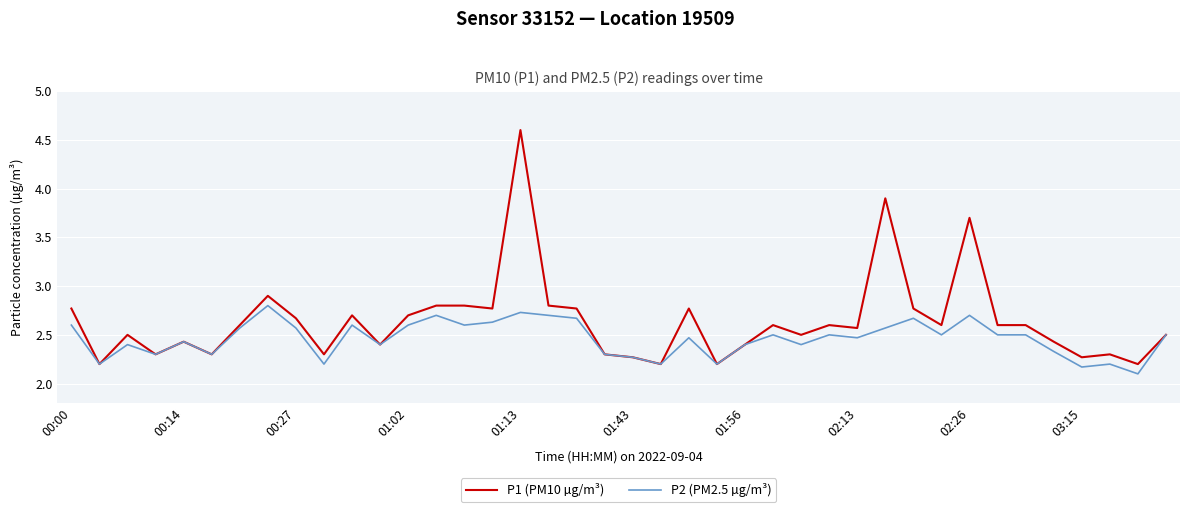

Which series has the largest total across all categories?

P1 (PM10 µg/m³)